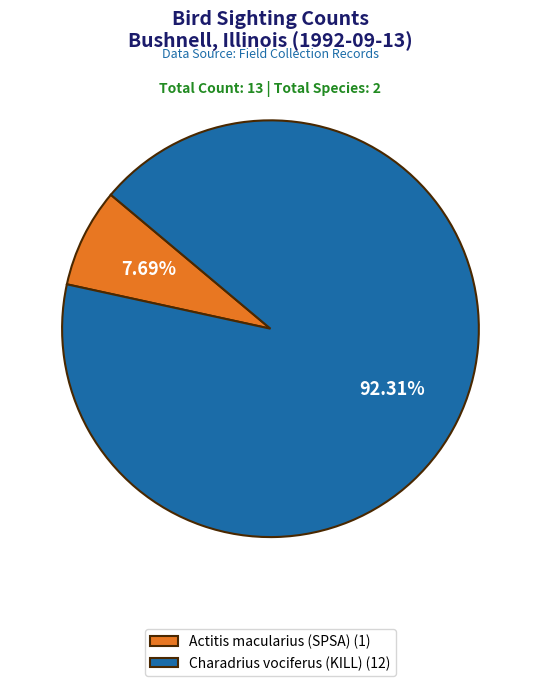

Is there any slice that represents more than half of the pie?

Yes